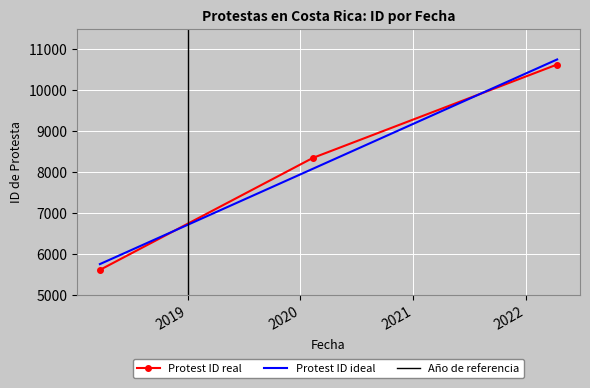

True or false: the data shows 5611 at 2018-03-22.

True